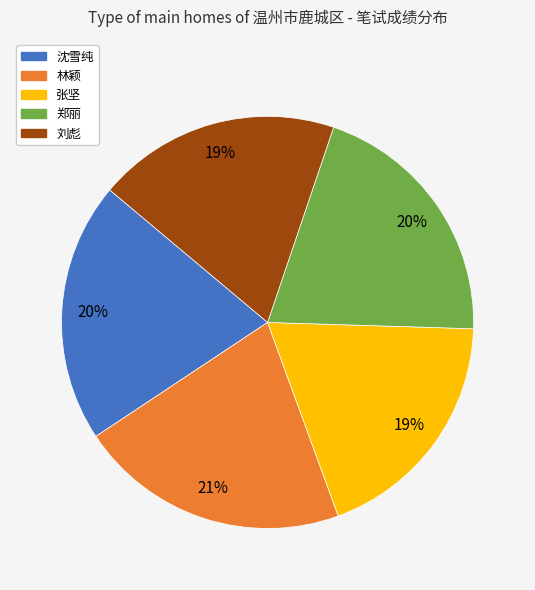

Is 沈雪纯 the majority of the pie?

No